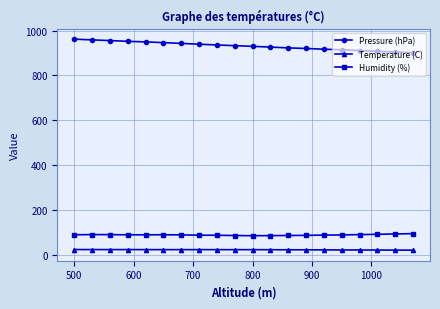

True or false: Pressure (hPa) and Humidity (%) cross at least once.

False